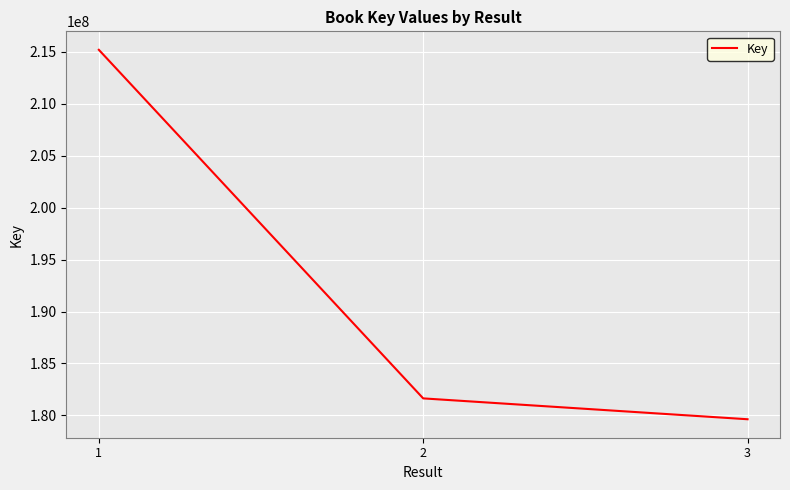

True or false: the data shows 215183395 at 1.

True